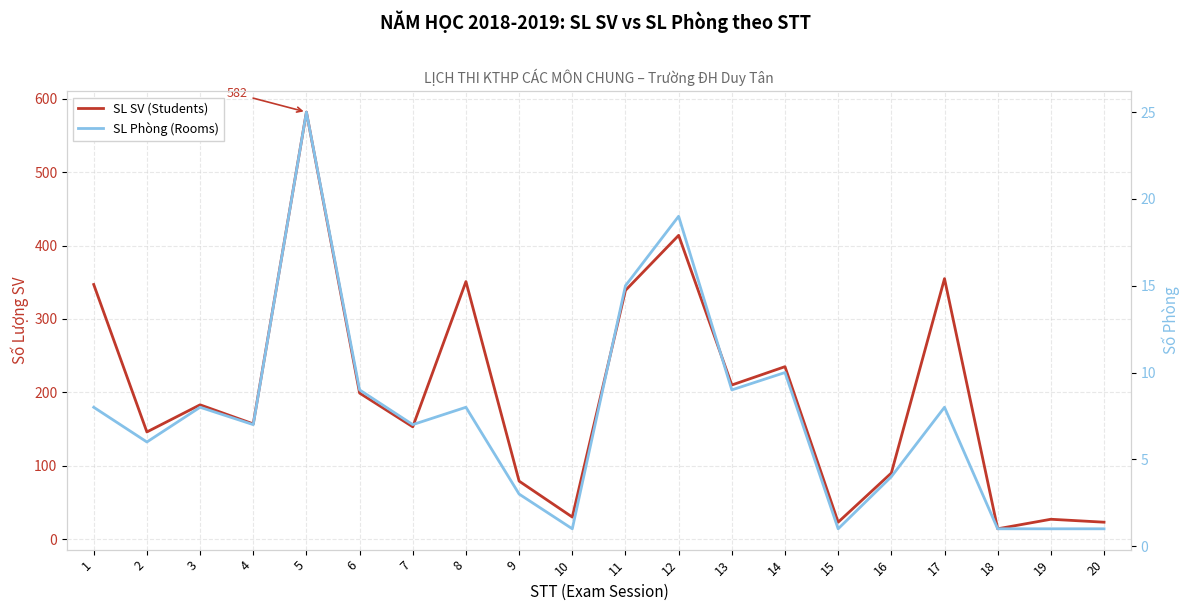

What is the value of the SL SV (Students) point at the 2nd from the left?

146